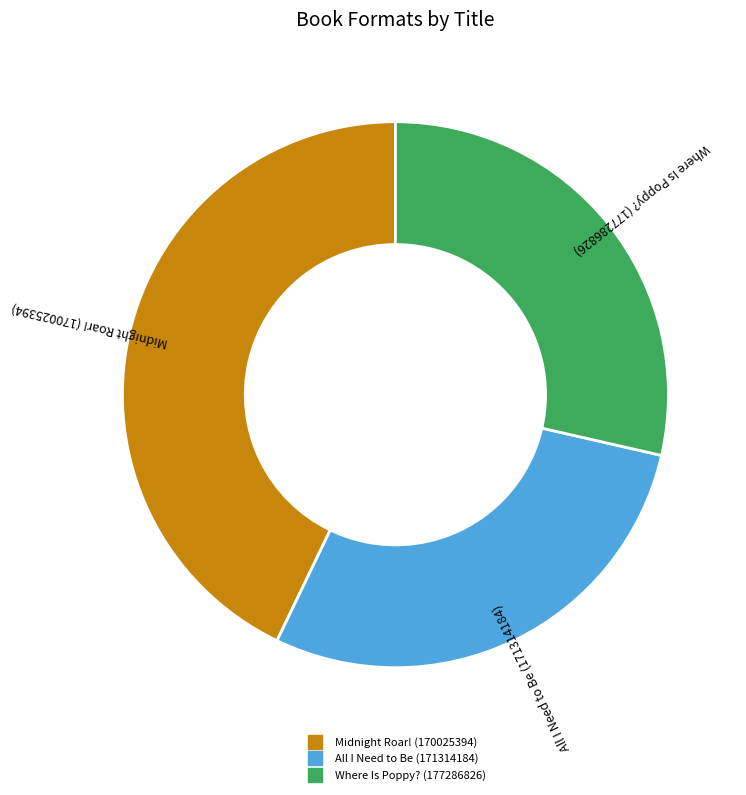

Which category has the biggest portion of the pie?

Midnight Roar! (170025394)